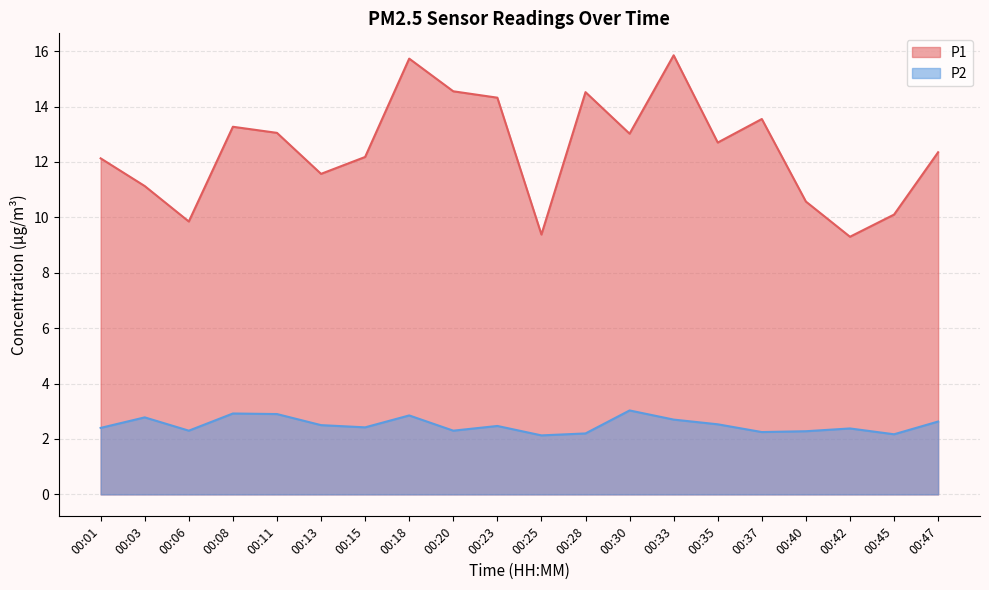

List the labels in order of P2 value, largest first.

00:30, 00:08, 00:11, 00:18, 00:03, 00:33, 00:47, 00:35, 00:13, 00:23, 00:15, 00:01, 00:42, 00:06, 00:20, 00:40, 00:37, 00:28, 00:45, 00:25